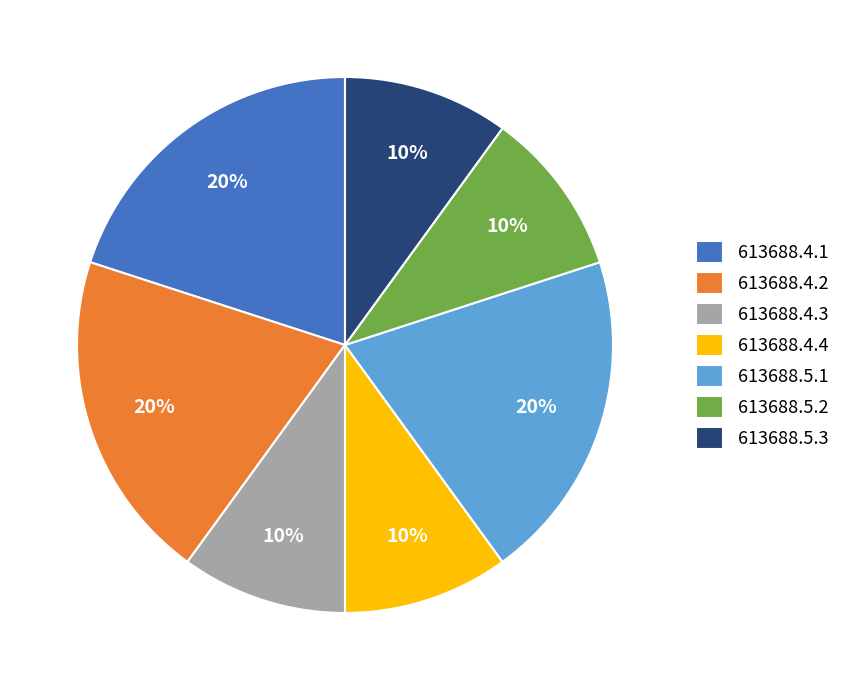

To the nearest percent, what is the combined percentage of 613688.4.3 and 613688.4.2?

30%